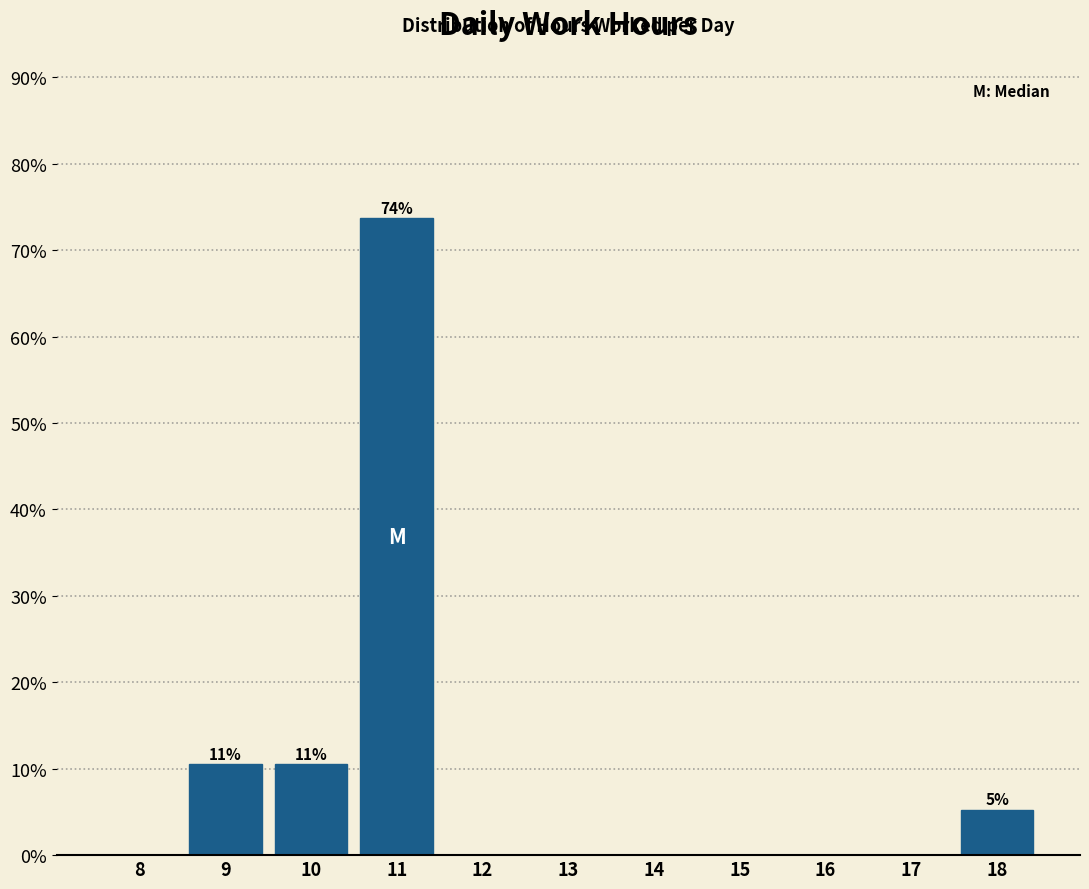

Reading left to right, what are all the values shown in this chart?

8=0.0	9=10.5	10=10.5	11=73.7	12=0.0	13=0.0	14=0.0	15=0.0	16=0.0	17=0.0	18=5.3